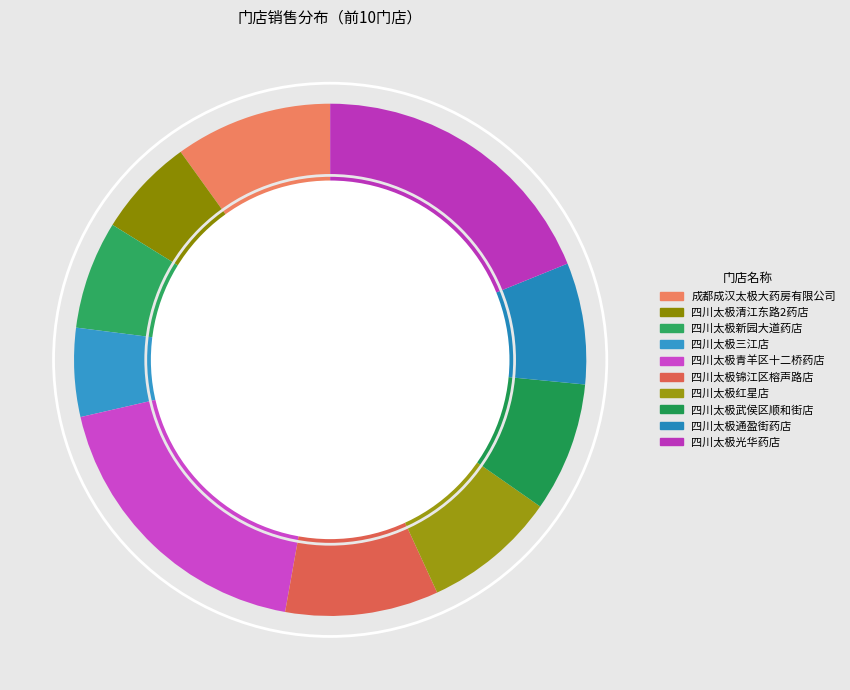

What is the ratio of the value at 四川太极清江东路2药店 to the value at 四川太极锦江区榕声路店?

0.6